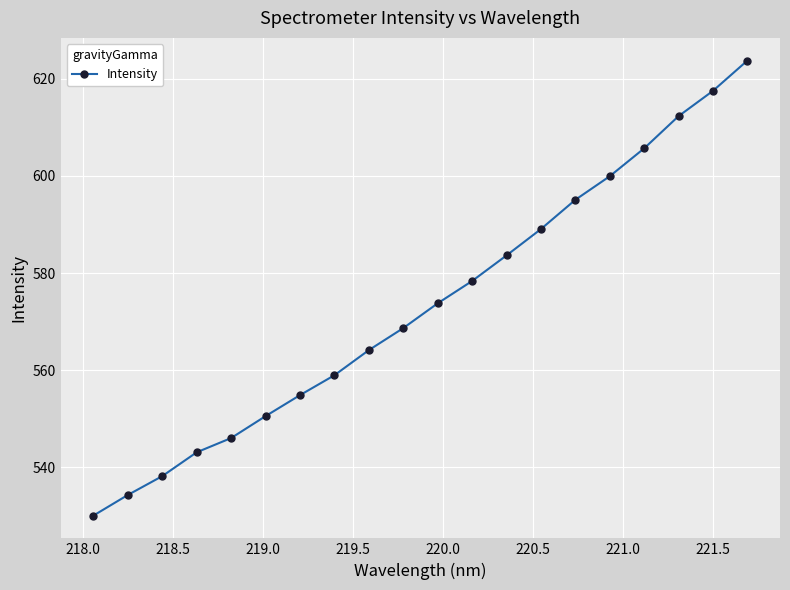

What is the sum of all values?

11467.7